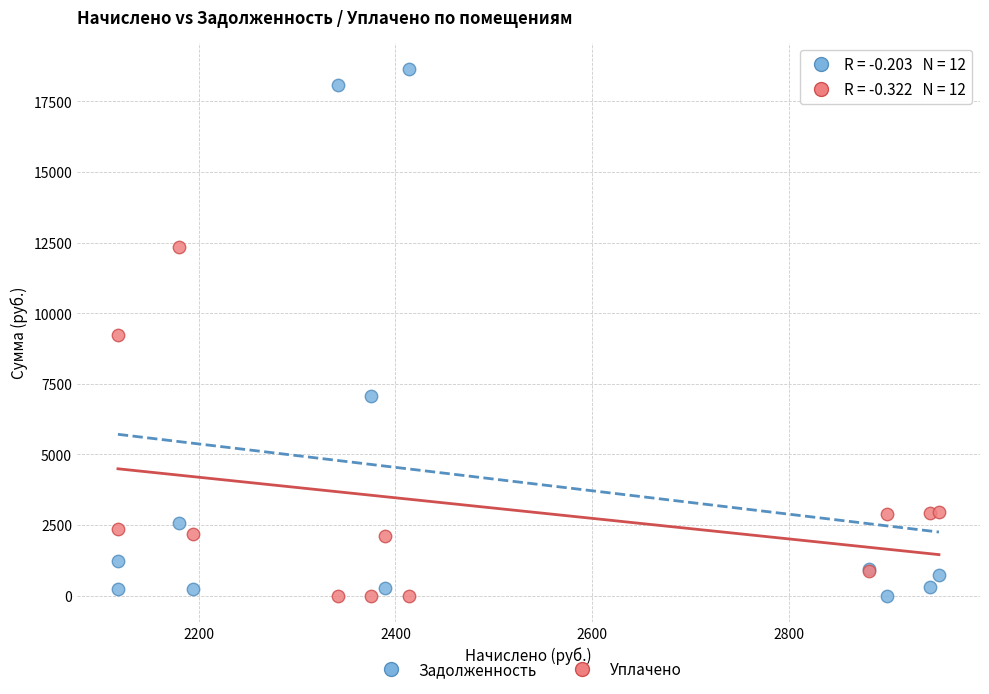

Which series has the largest Y range (max minus min)?

Задолженность